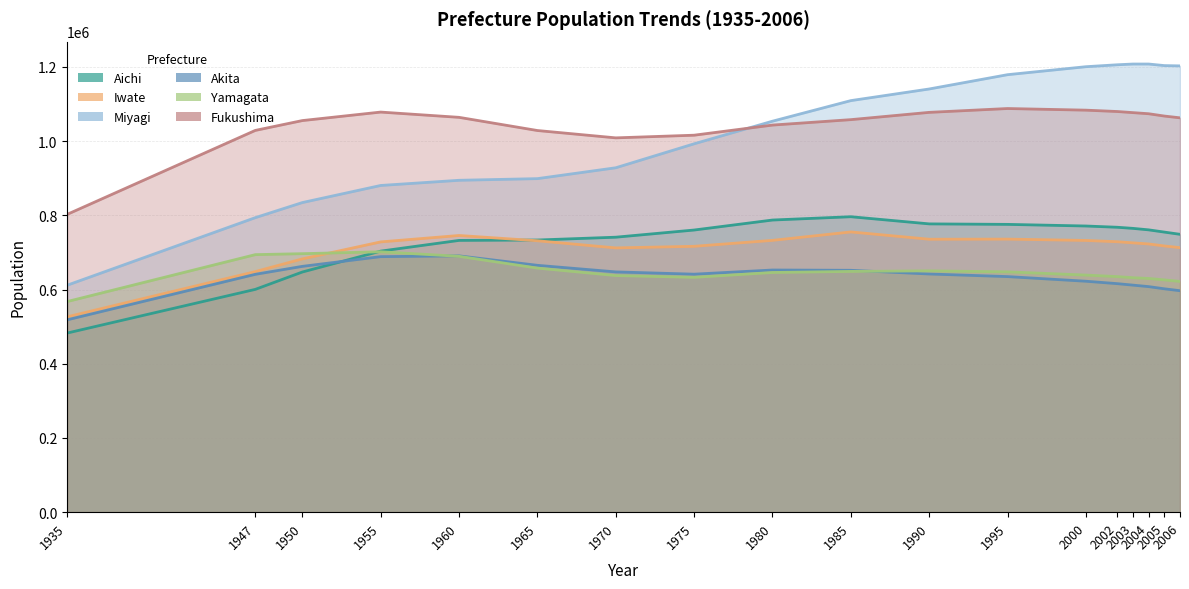

Does the chart have visible grid lines?

Yes